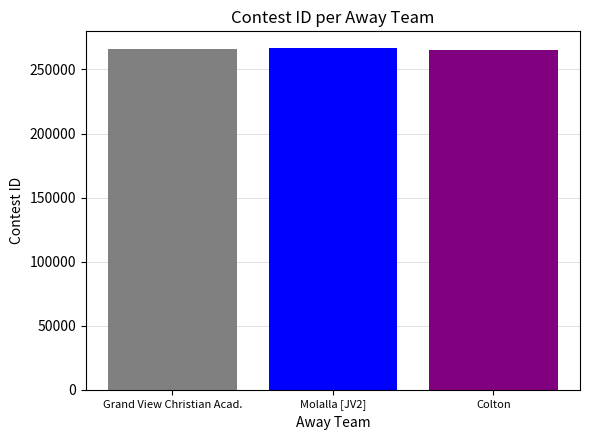

What is the maximum value shown in the chart?

266417